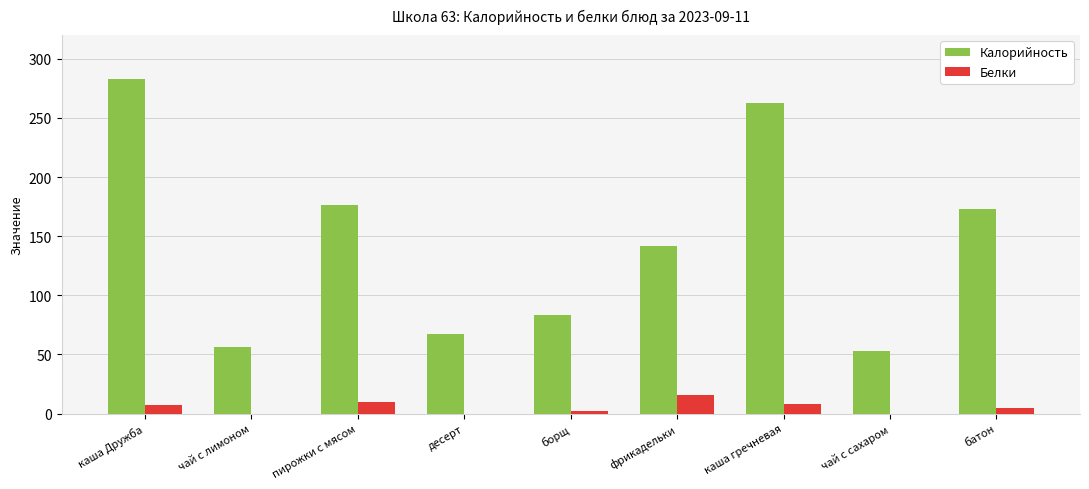

How many groups of bars are there?

9